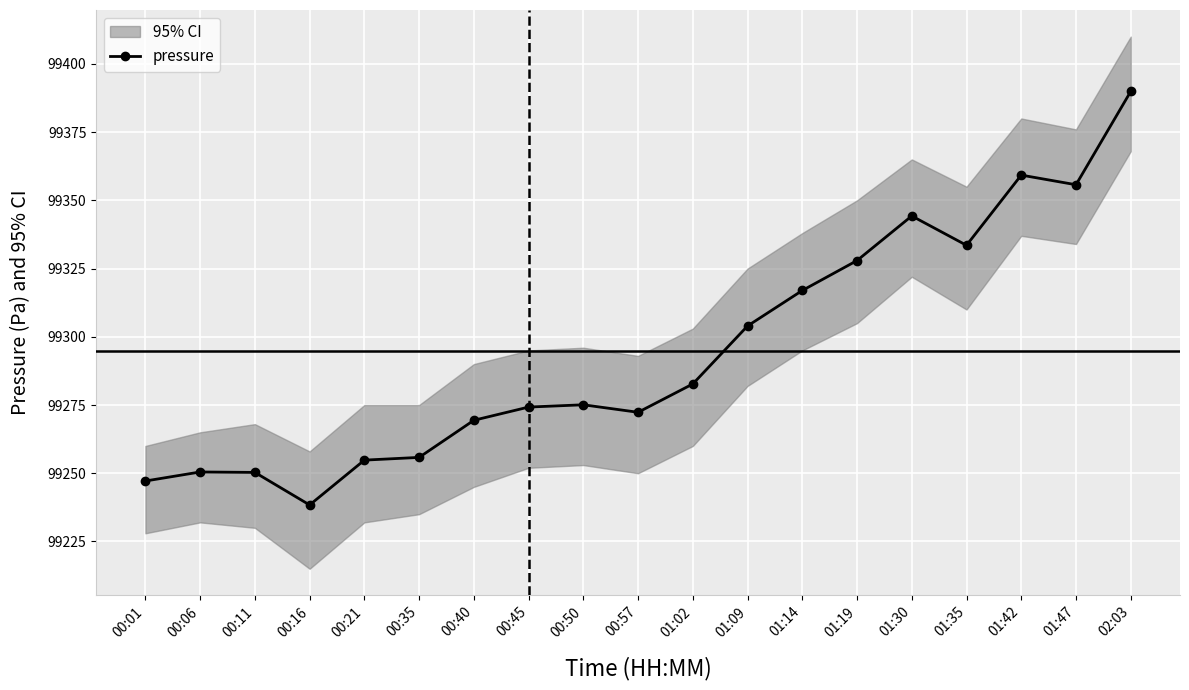

What is the average value?

99294.9